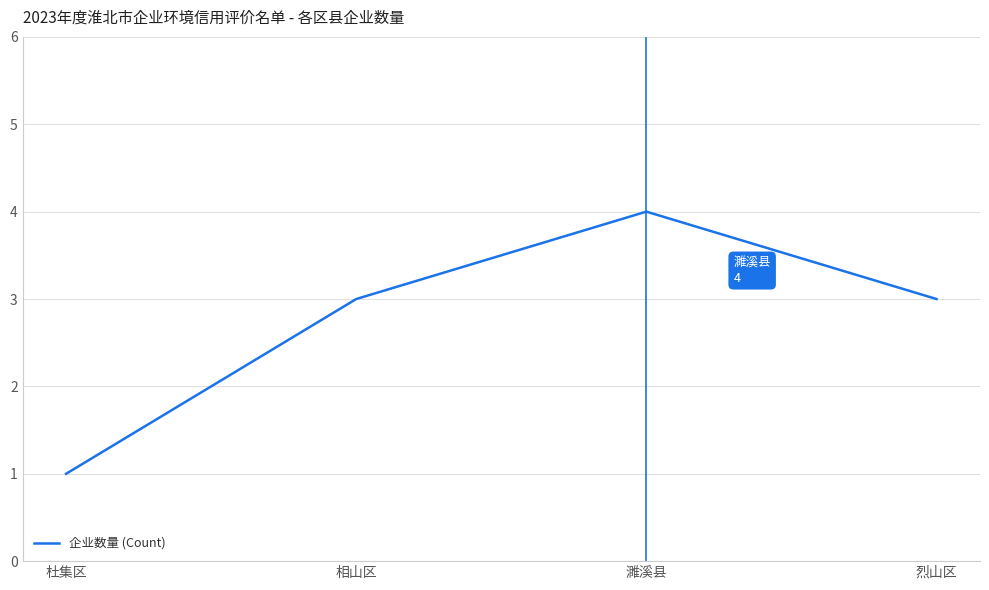

Which label corresponds to the smallest value in the chart?

杜集区